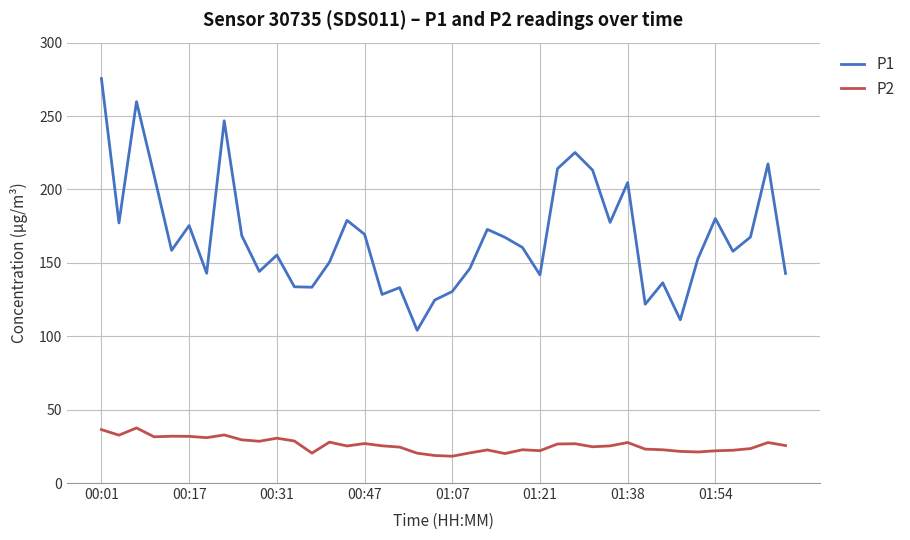

What is the minimum value for P1?

104.0